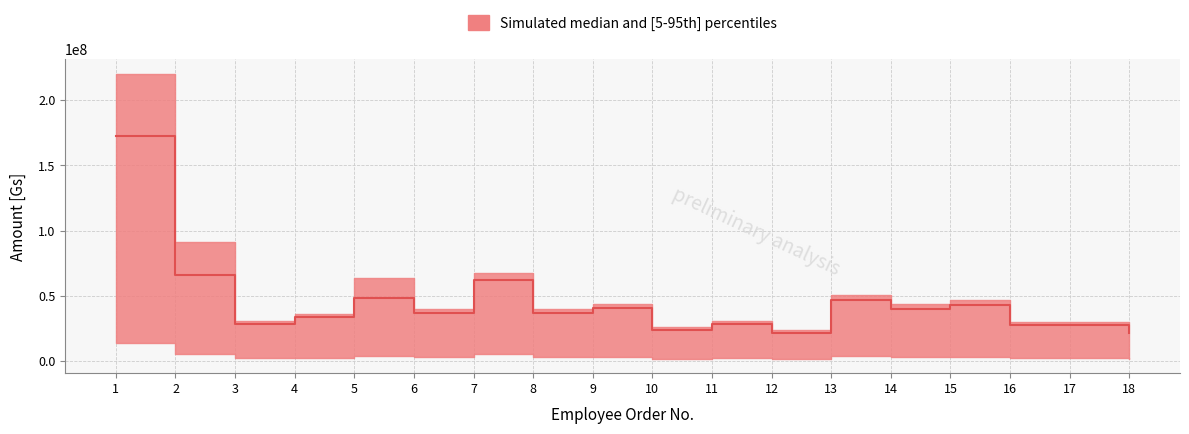

At which label does Sueldos (Annual) reach its peak?

1